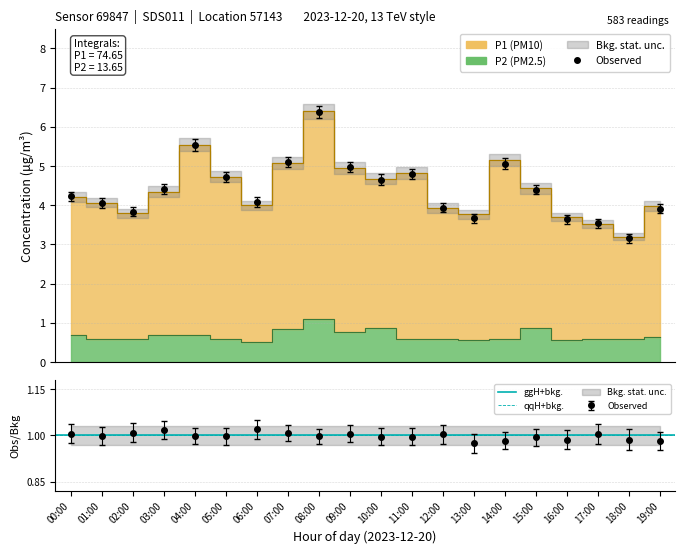

Is the value of P2 at 10:00 greater than the value of P1 at 03:00?

No